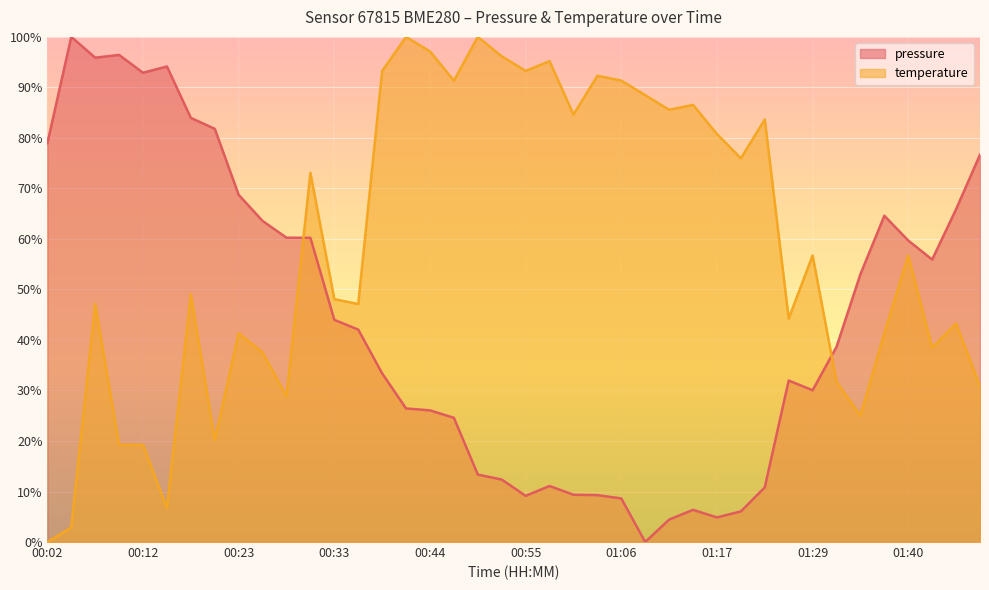

What is the difference between the maximum and second lowest values in the pressure series?

95.6